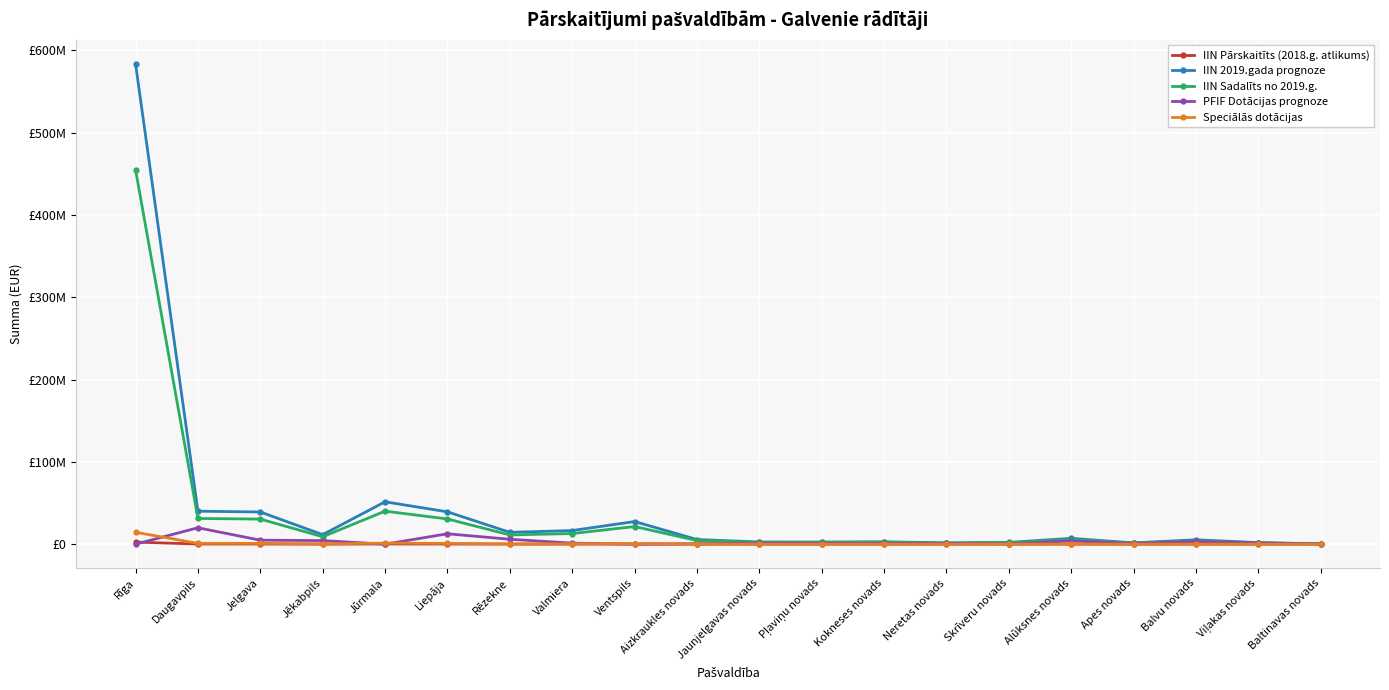

What are all the series names shown in the legend?

IIN Pārskaitīts (2018.g. atlikums), IIN 2019.gada prognoze, IIN Sadalīts no 2019.g., PFIF Dotācijas prognoze, Speciālās dotācijas